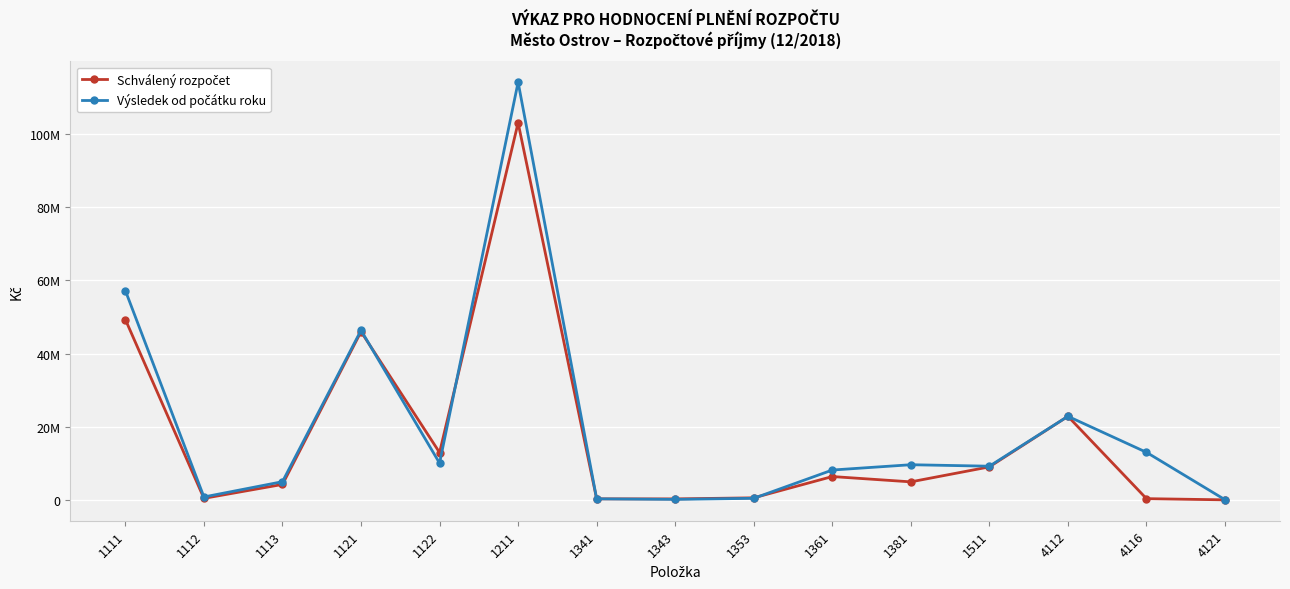

Which label corresponds to the largest value in the chart?

1211